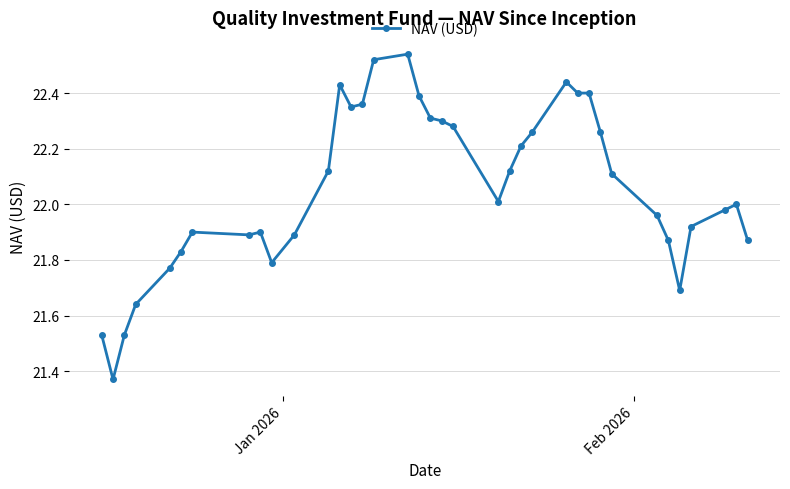

What is the sum of all values?

816.1